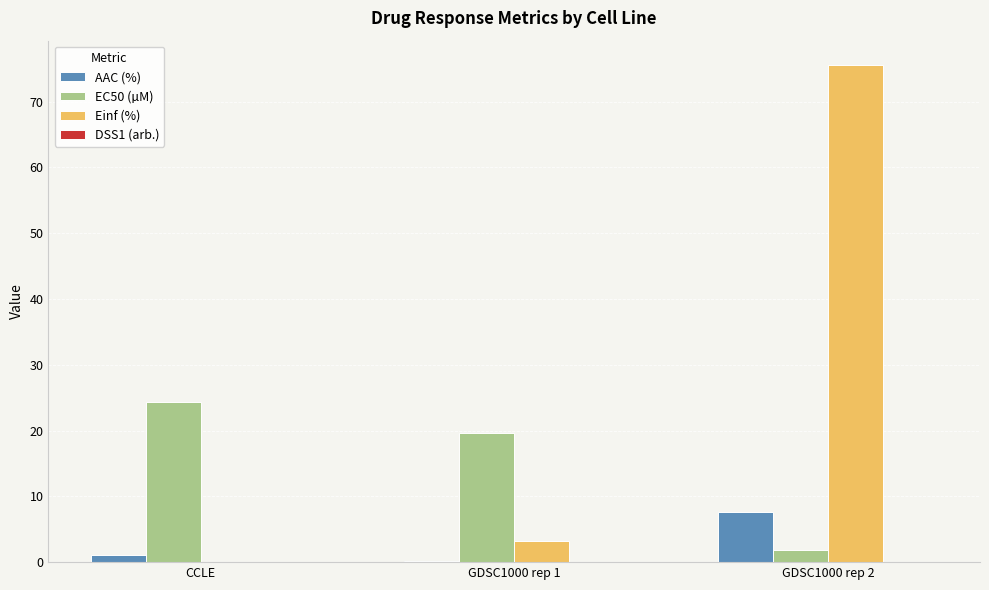

Which label corresponds to the largest value in the chart?

GDSC1000 rep 2